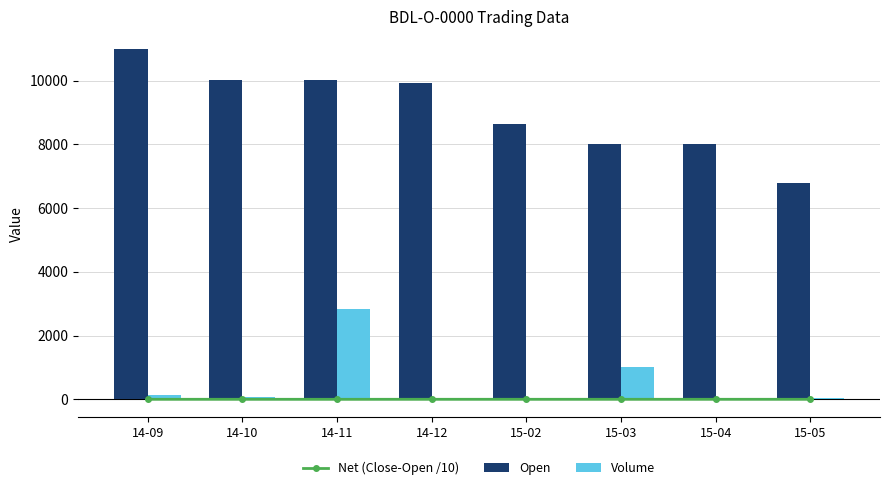

Reading left to right, list all the values displayed in this chart.

Net (Close-Open /10): 14-09=0.0	14-10=0.0	14-11=-0.5	14-12=0.1	15-02=0.0	15-03=0.0	15-04=0.0	15-05=0.0
Open: 14-09=11000.0	14-10=10005.0	14-11=10005.0	14-12=9923.8	15-02=8650.0	15-03=8000.0	15-04=8000.0	15-05=6800.0
Volume: 14-09=124.0	14-10=80.0	14-11=2822.0	14-12=36.0	15-02=9.0	15-03=1006.0	15-04=2.0	15-05=41.0